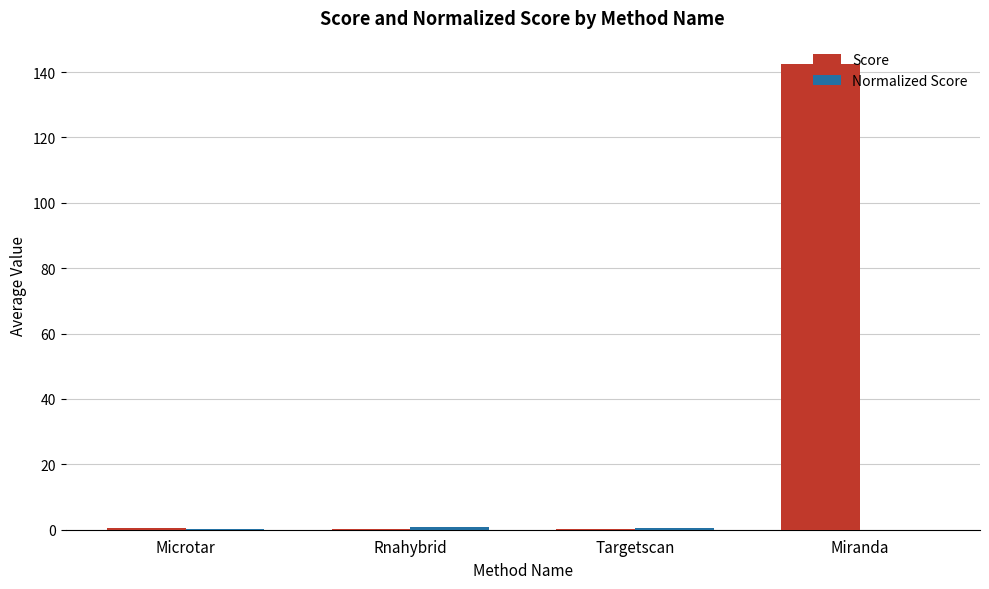

What is the sum of all Score values?

143.5